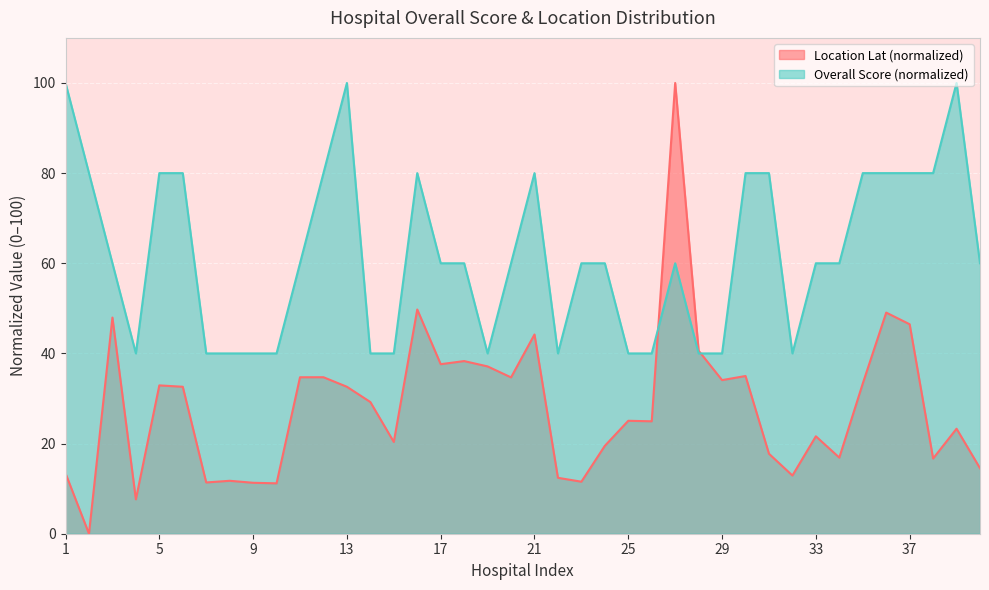

Reading left to right, list all the values displayed in this chart.

Overall Score: 100.0	80.0	60.0	40.0	80.0	80.0	40.0	40.0	40.0	40.0	60.0	80.0	100.0	40.0	40.0	80.0	60.0	60.0	40.0	60.0	80.0	40.0	60.0	60.0	40.0	40.0	60.0	40.0	40.0	80.0	80.0	40.0	60.0	60.0	80.0	80.0	80.0	80.0	100.0	60.0
Location Lat: 13.4	0.0	48.0	7.6	32.9	32.6	11.4	11.7	11.3	11.2	34.7	34.7	32.6	29.2	20.4	49.7	37.6	38.3	37.1	34.7	44.2	12.4	11.5	19.5	25.1	24.9	100.0	40.6	34.1	35.0	17.7	12.9	21.6	16.9	33.3	49.1	46.5	16.7	23.3	14.5